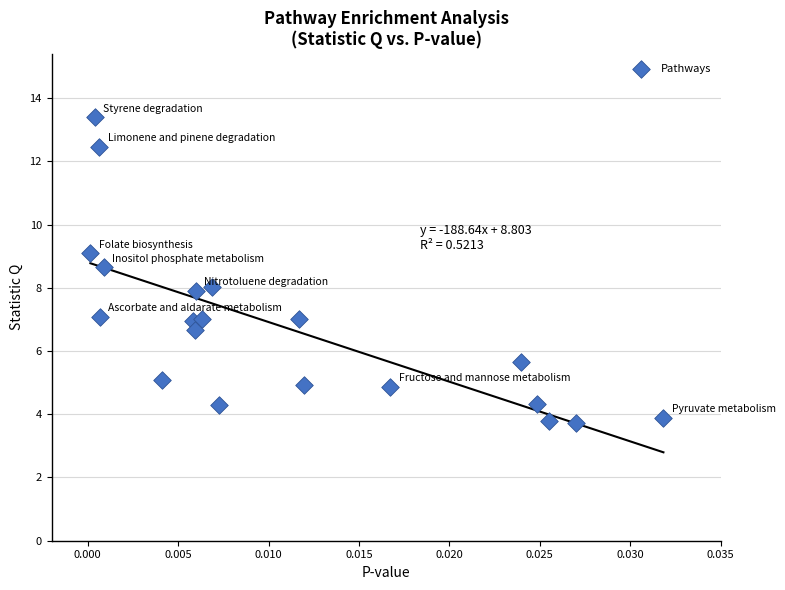

What is the range of Y values (max minus min)?

9.7